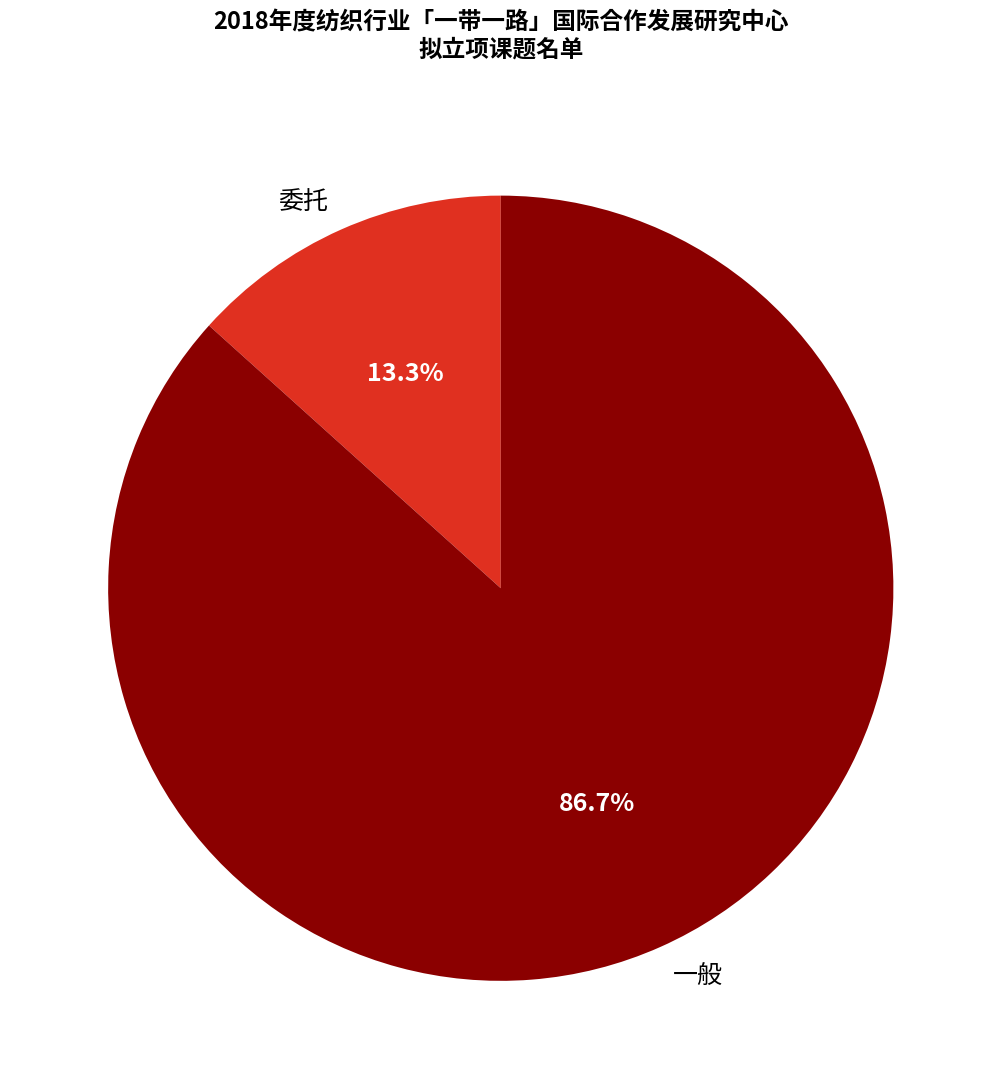

What portion of the pie excludes 委托?

86.7%